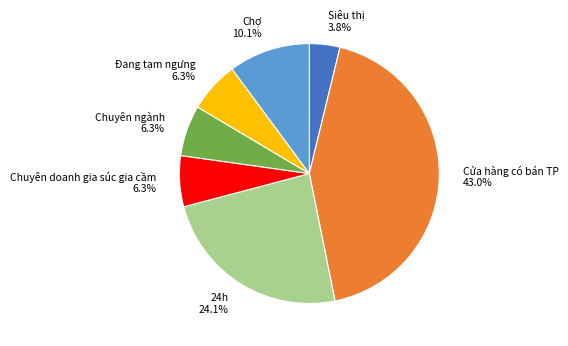

What portion of the pie excludes Chuyên doanh gia súc gia cầm?

93.7%